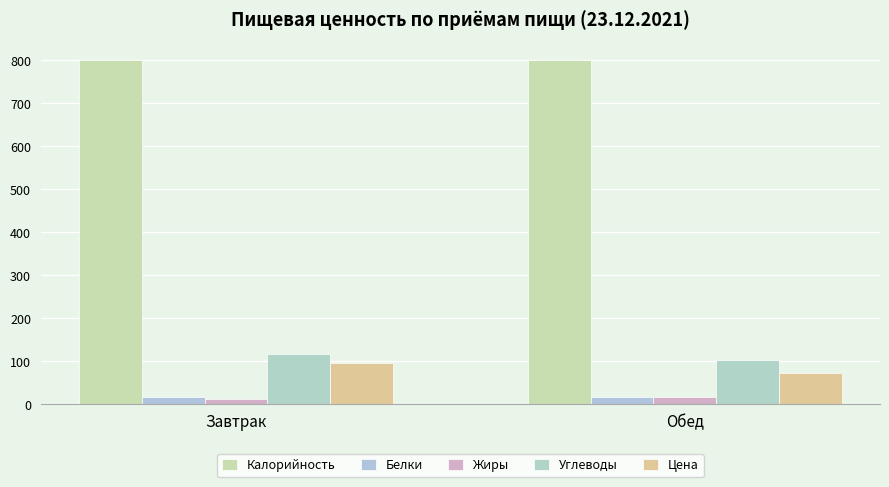

The value of Цена at Обед is 73.6. True or false?

True